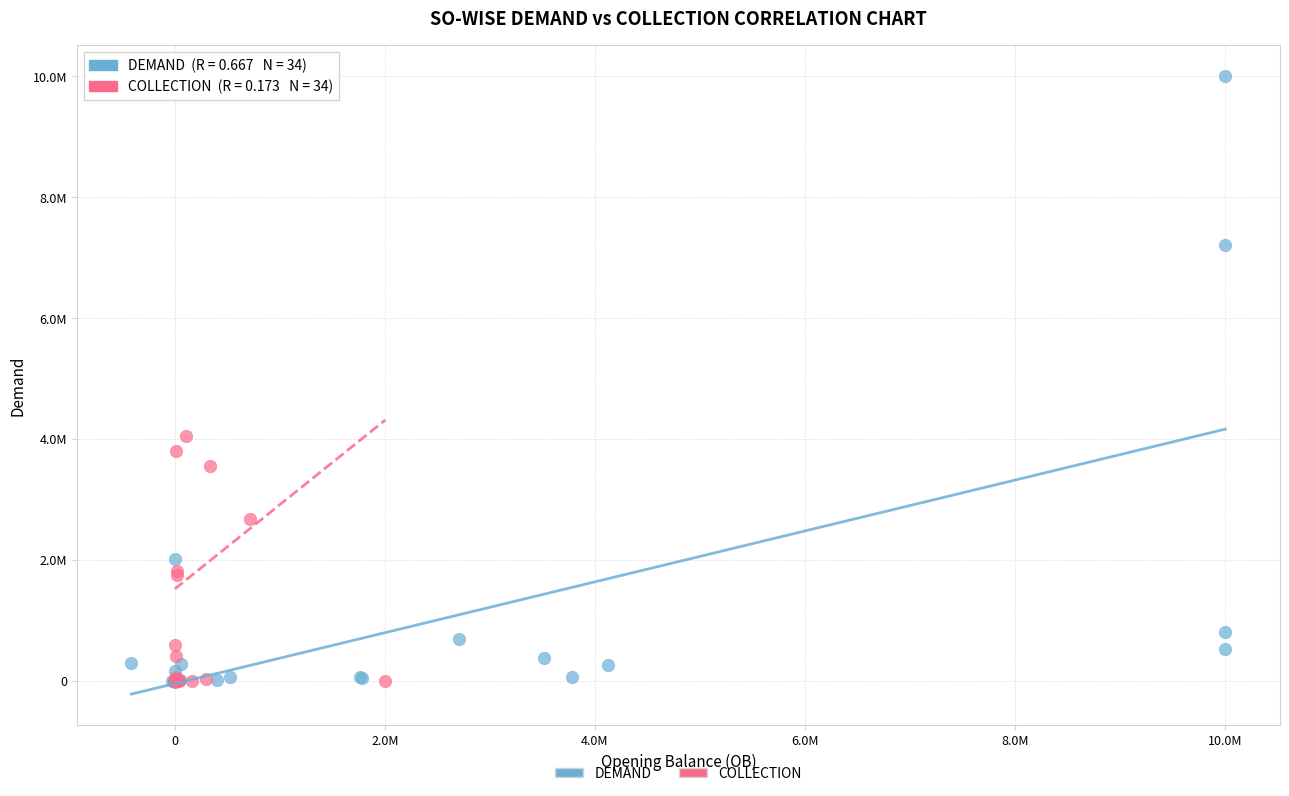

What are all the series names shown in the legend?

DEMAND, COLLECTION